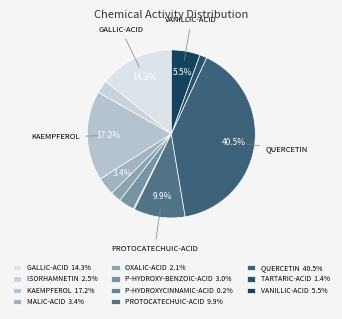

Do PROTOCATECHUIC-ACID and QUERCETIN together represent more than half of the pie?

Yes